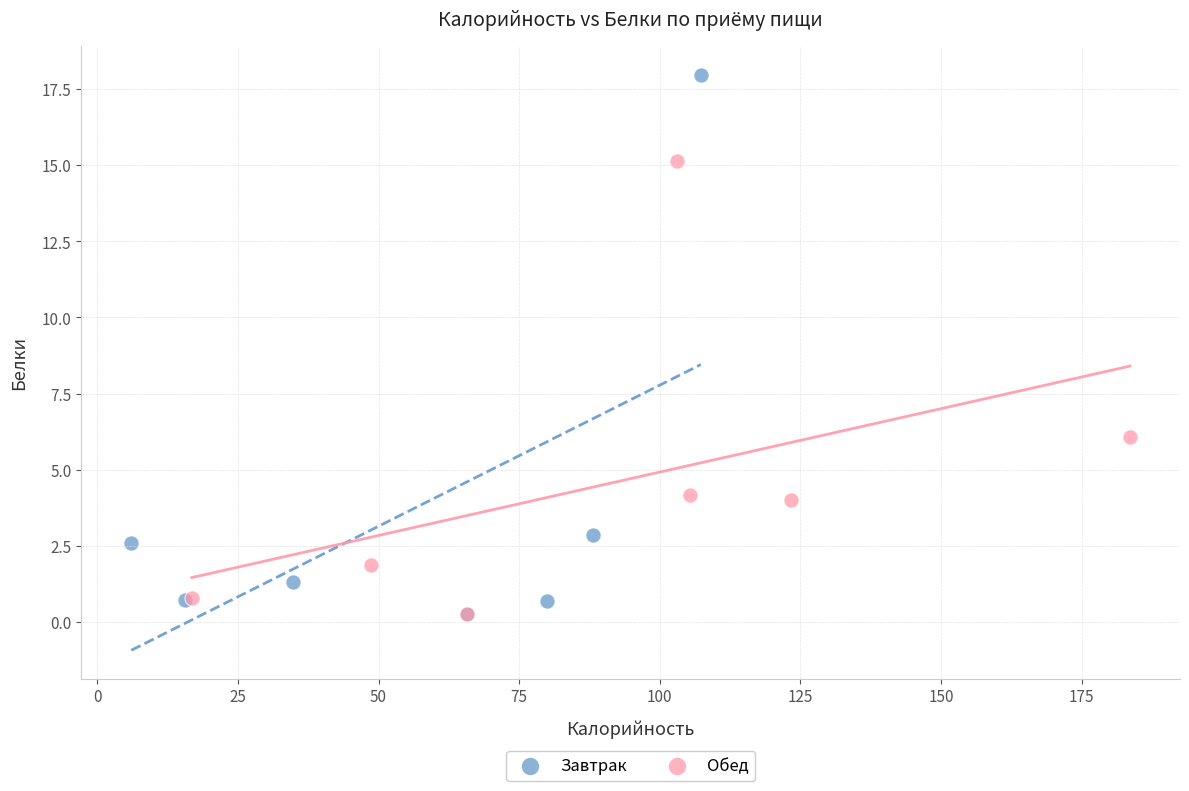

Which series reaches the maximum Y coordinate?

Завтрак